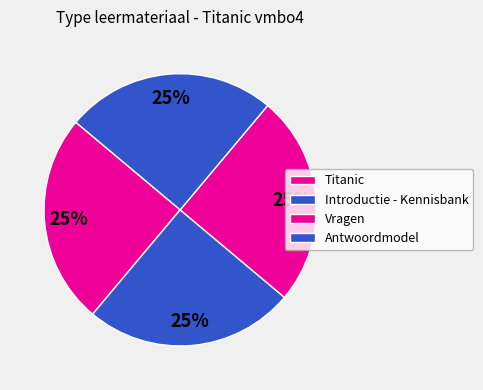

What percentage is the Antwoordmodel slice, to the nearest percent?

25%